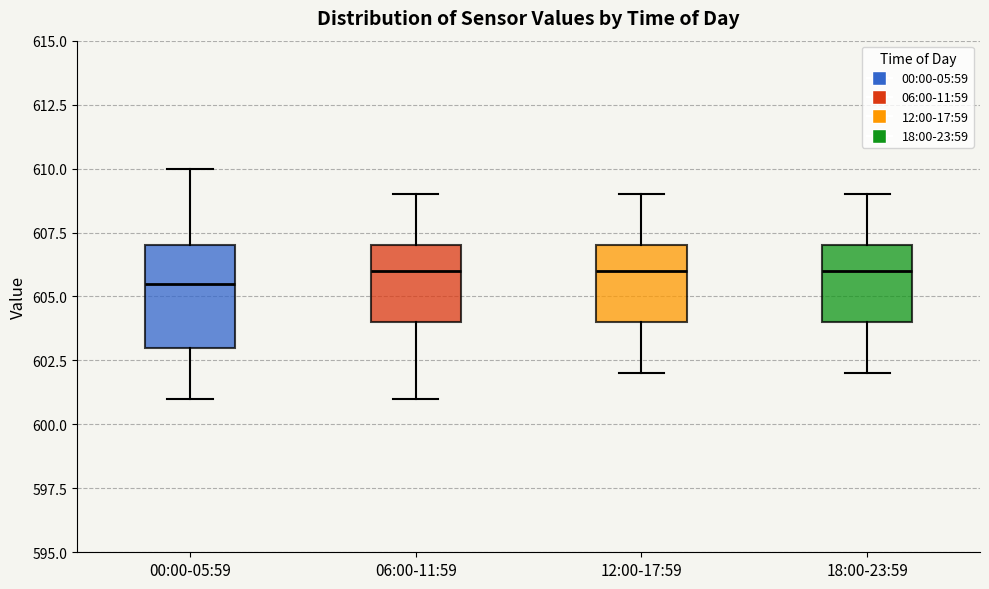

Where is the lower edge of the box for 18:00-23:59 on the y-axis? The values are not printed on the chart, so give them approximately, as read against the axis.

604.0